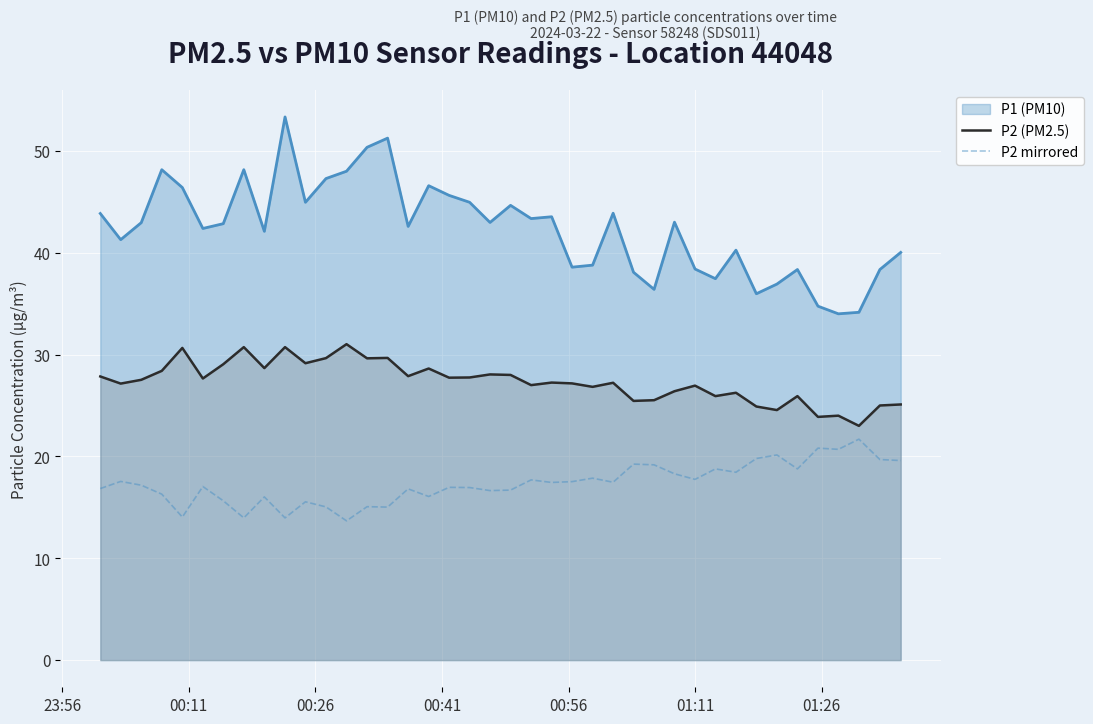

Rank the series by their average value, from highest to lowest.

P1 (PM10), P2 (PM2.5), P2 mirrored